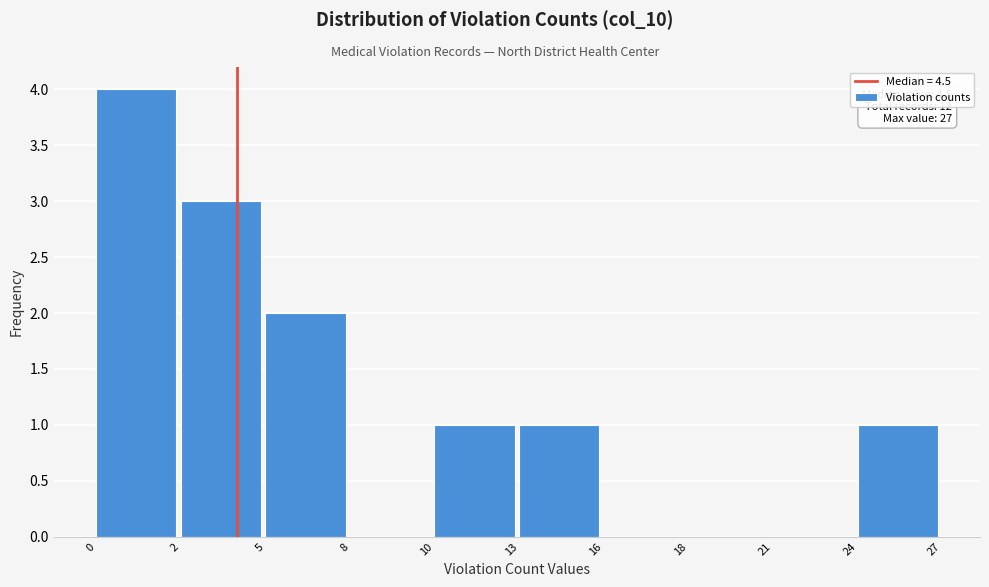

Reading left to right, transcribe all the data shown in this chart.

0=4	2=3	5=2	8=0	10=1	13=1	16=0	18=0	21=0	24=1